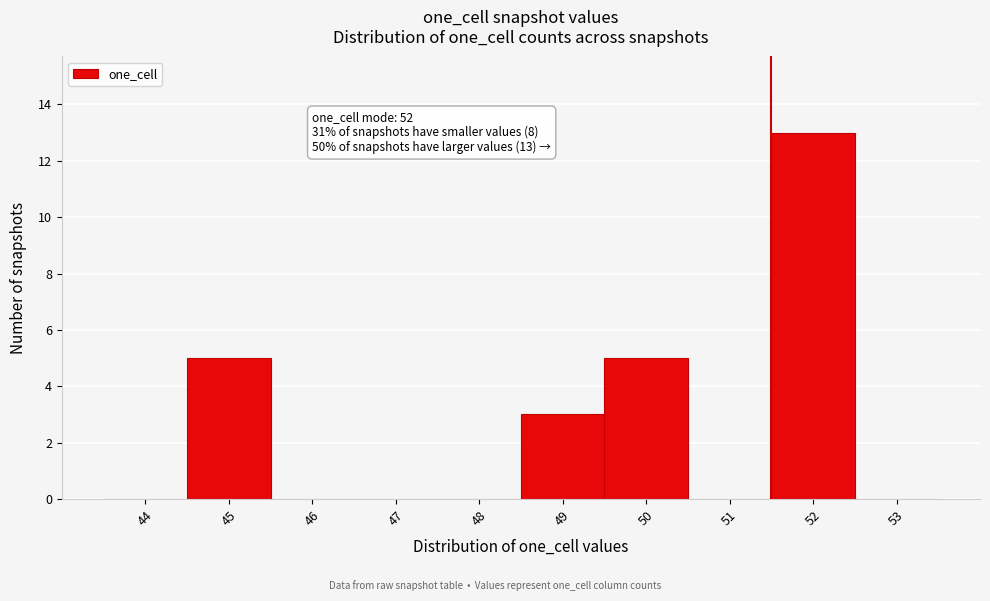

Reading right to left, extract all data points from this chart.

53=0	52=13	51=0	50=5	49=3	48=0	47=0	46=0	45=5	44=0